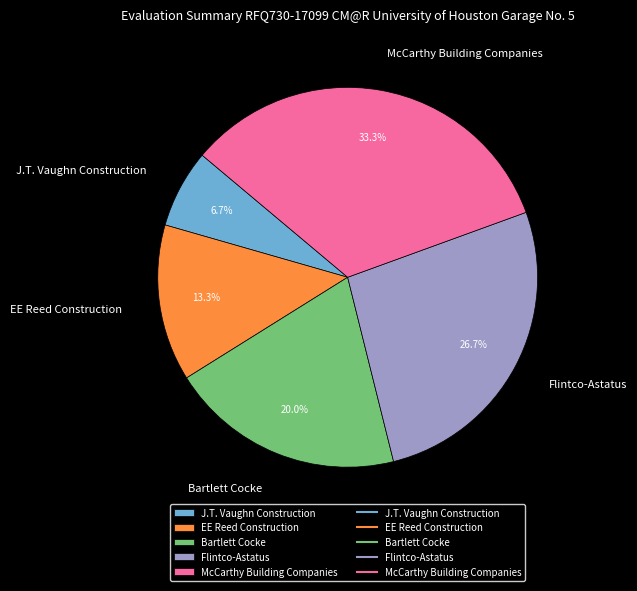

To the nearest percent, what is the combined percentage of McCarthy Building Companies and Bartlett Cocke?

53%